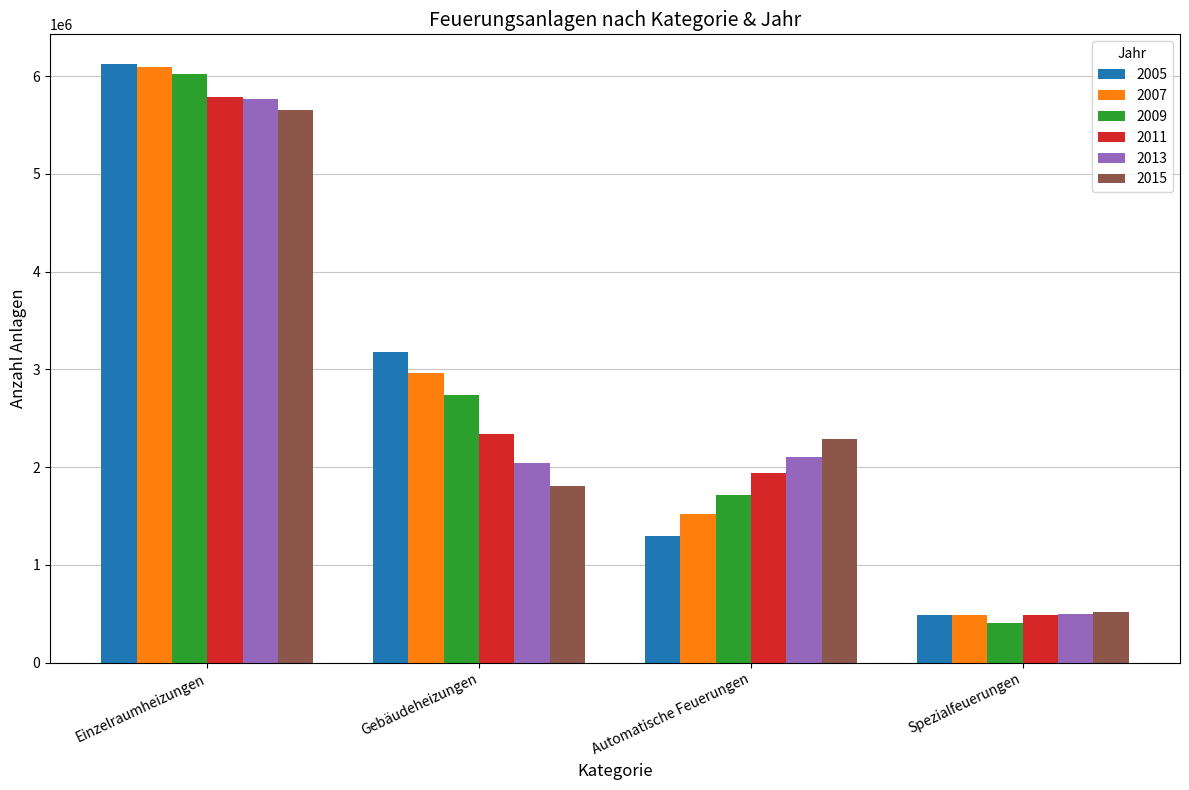

How many groups of bars are there?

4